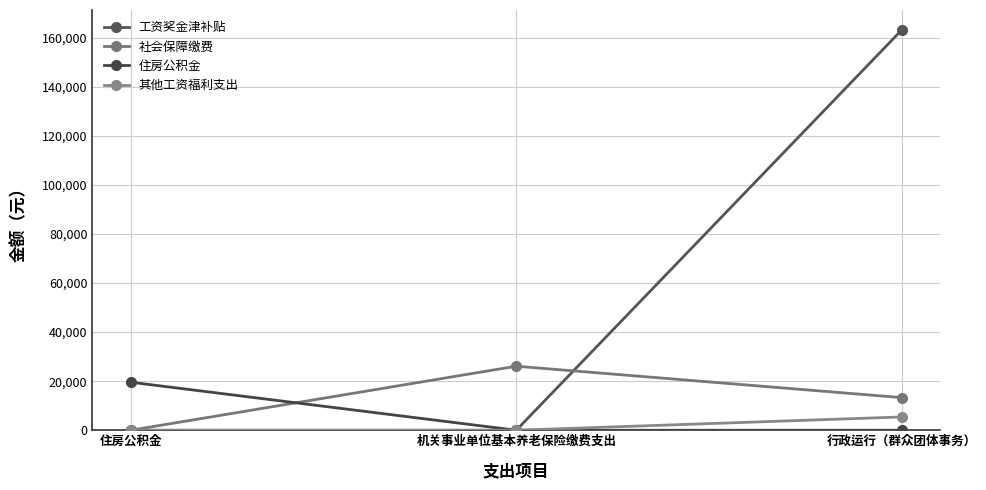

What position from the left is 行政运行（群众团体事务）?

3